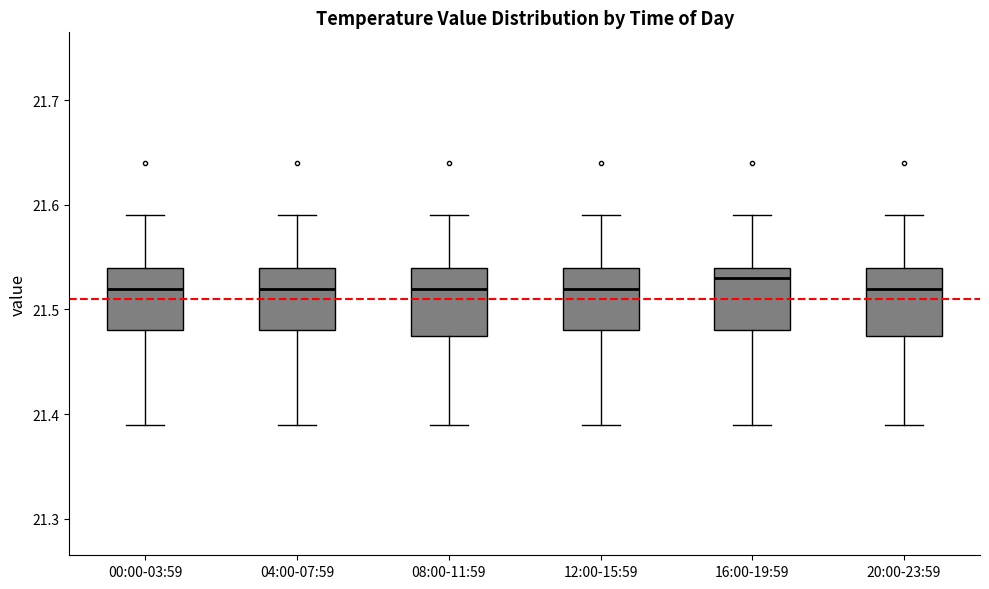

Where does the median line of the box for 00:00-03:59 sit on the y-axis? The values are not printed on the chart, so give them approximately, as read against the axis.

21.52